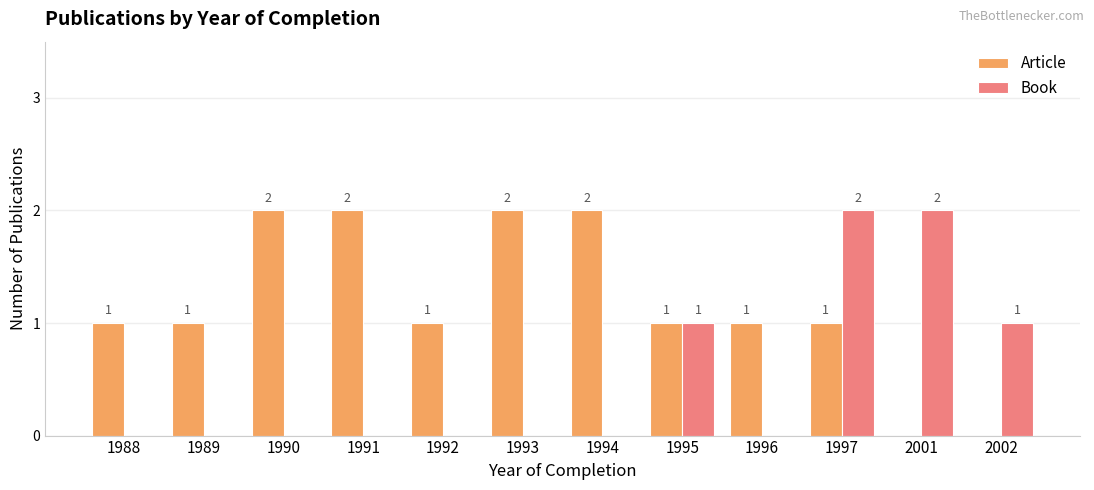

Reading left to right, list all the values displayed in this chart.

Article: 1	1	2	2	1	2	2	1	1	1	0	0
Book: 0	0	0	0	0	0	0	1	0	2	2	1